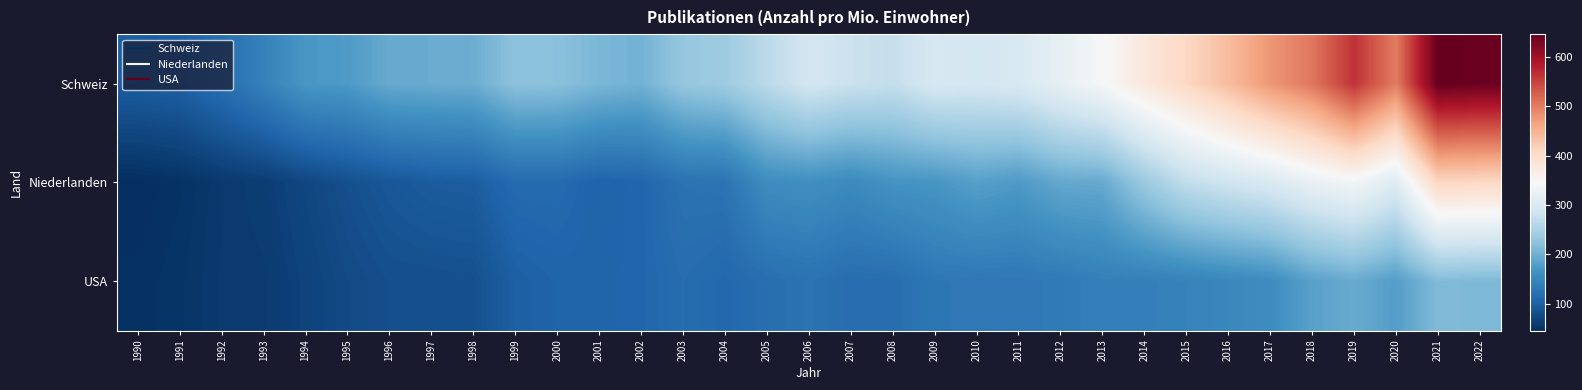

Which series has the largest total across all categories?

Schweiz